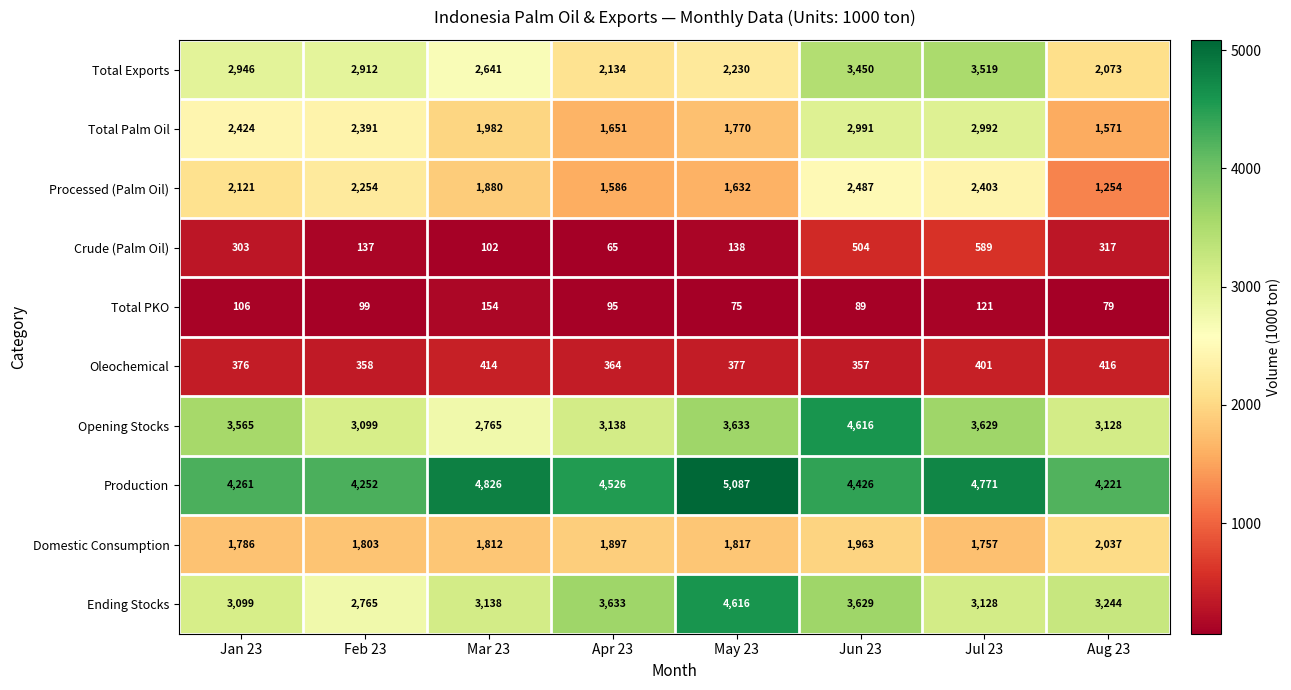

True or false: Total Exports has a value of 851 at Apr 23.

False